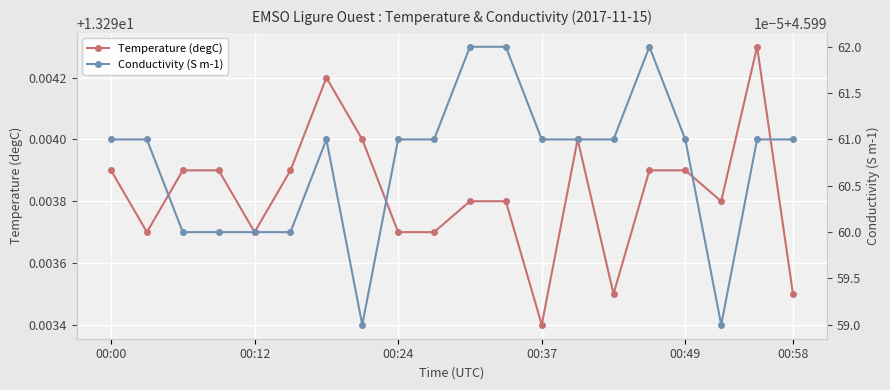

The Temperature (degC) series shows 2.9 at 00:00. True or false?

False